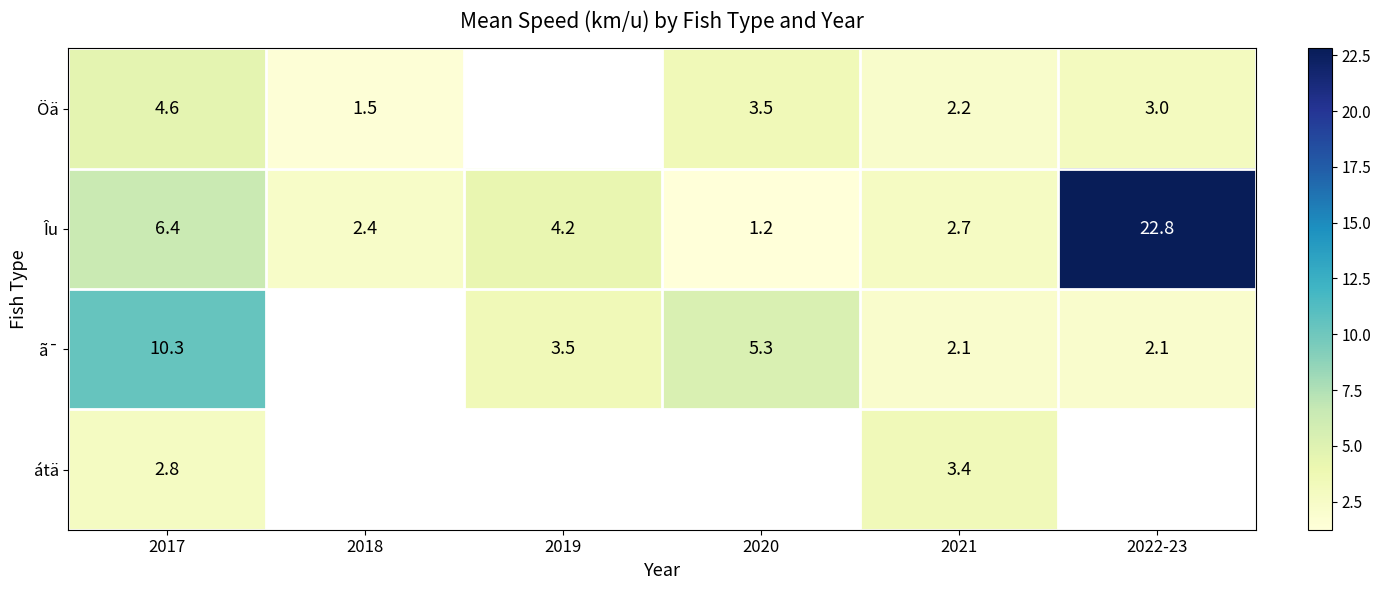

At 2021, list the series in order from smallest to largest.

ã¯, Öä, Îu, átä